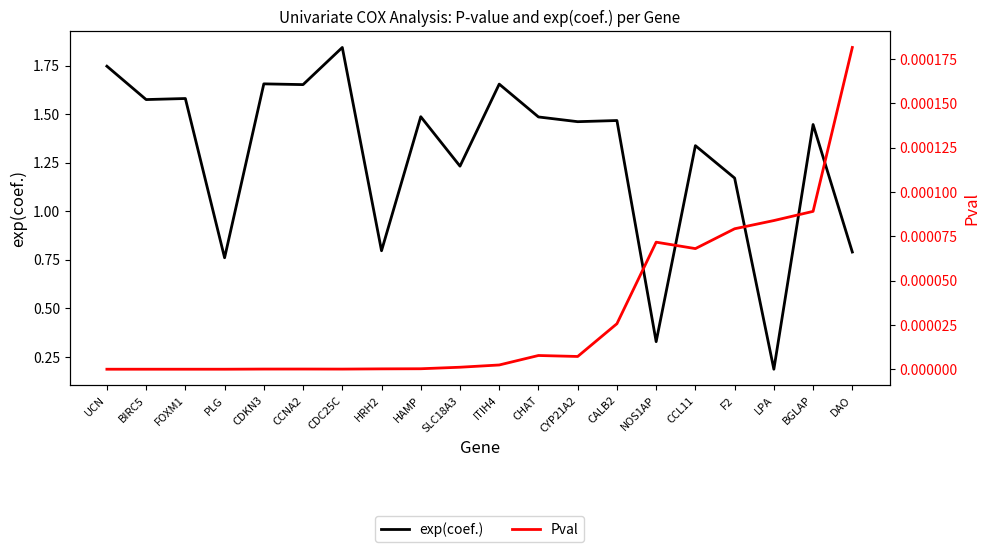

Rank the series at CCL11 from lowest to highest value.

Pval, exp(coef.)